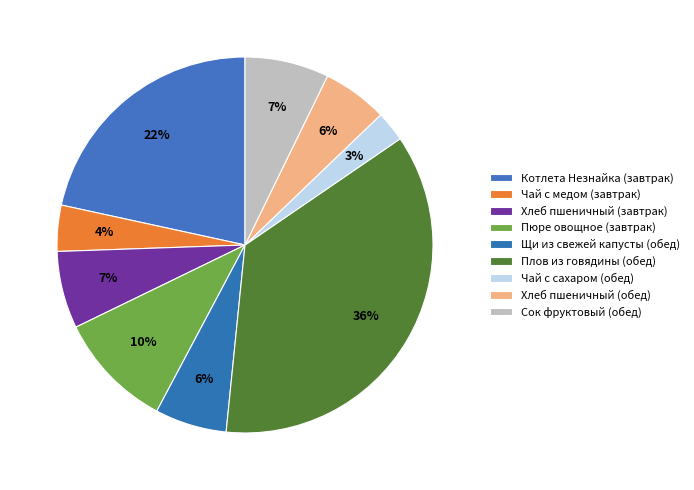

How many segments does this pie chart have?

9